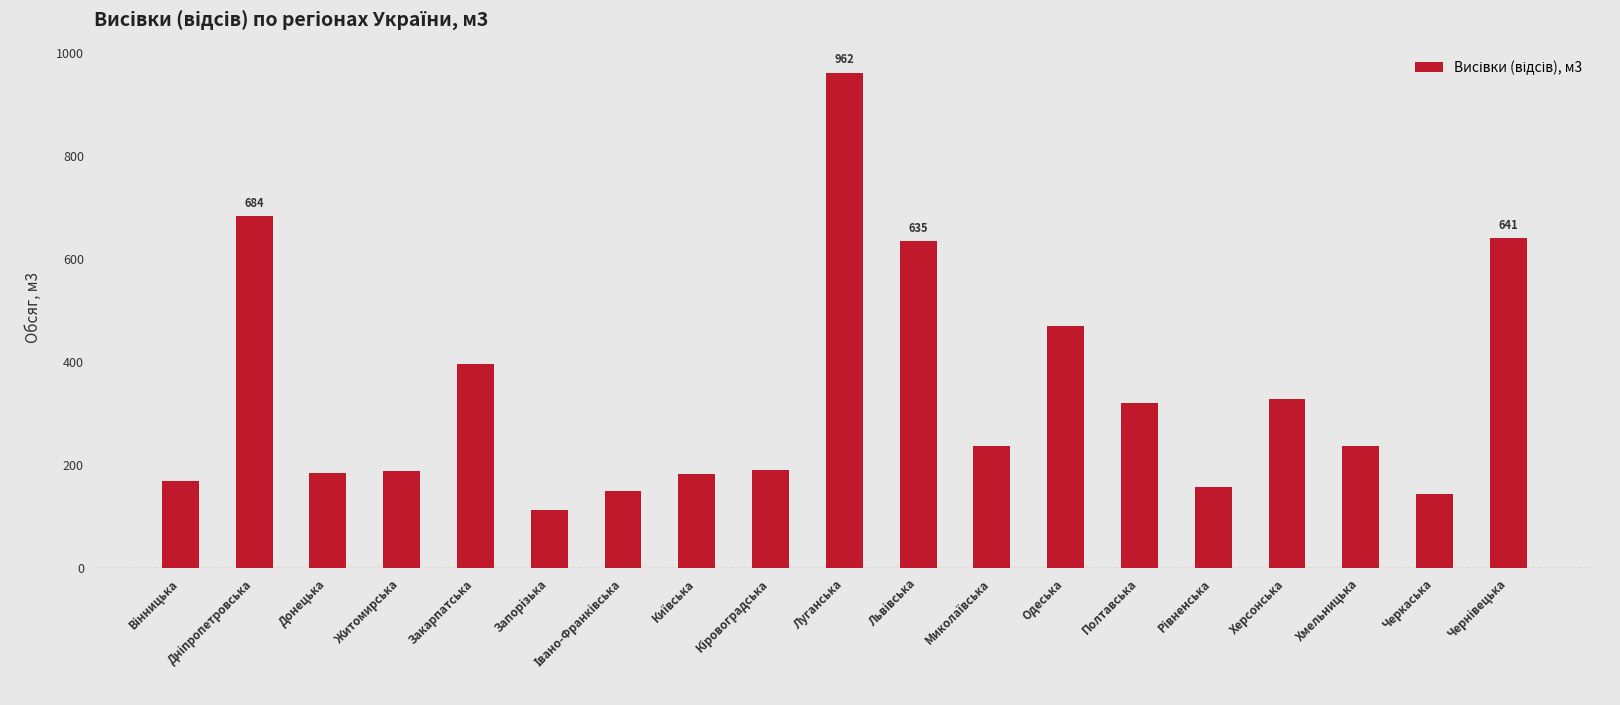

At which category does the chart reach its peak across all series?

Луганська